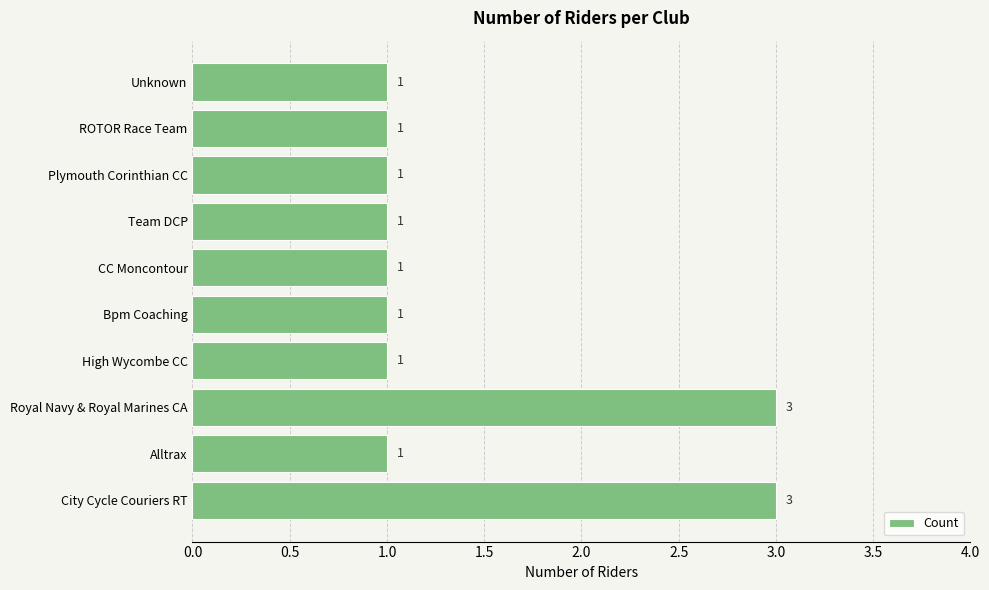

True or false: the data shows 1 at Alltrax.

True